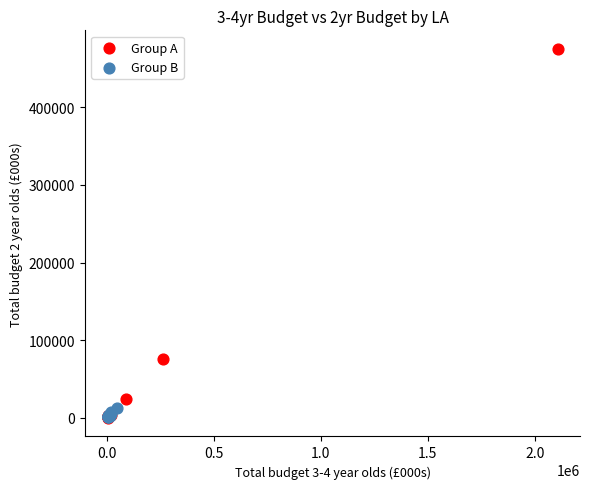

Which series reaches the maximum Y coordinate?

Group A